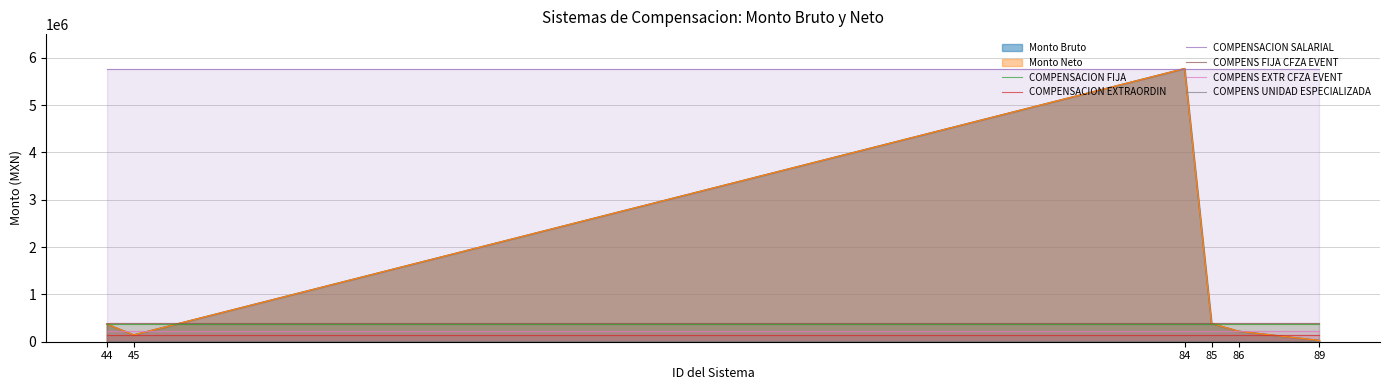

List the labels in order of COMPENS UNIDAD ESPECIALIZADA value, smallest first.

44, 45, 84, 85, 86, 89